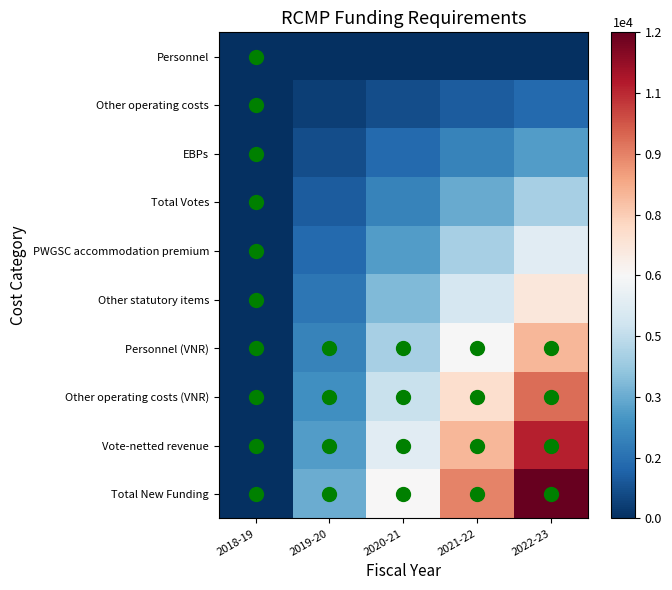

Reading left to right, list all the values displayed in this chart.

Personnel: 2018-19=0.0	2019-20=0.0	2020-21=0.0	2021-22=0.0	2022-23=0.0
Other operating costs: 2018-19=0.0	2019-20=340.0	2020-21=680.0	2021-22=1020.0	2022-23=1360.0
EBPs: 2018-19=0.0	2019-20=680.0	2020-21=1360.0	2021-22=2040.0	2022-23=2720.0
Total Votes: 2018-19=0.0	2019-20=1020.0	2020-21=2040.0	2021-22=3060.0	2022-23=4080.0
PWGSC accommodation premium: 2018-19=0.0	2019-20=1360.0	2020-21=2720.0	2021-22=4080.0	2022-23=5440.0
Other statutory items: 2018-19=0.0	2019-20=1700.0	2020-21=3400.0	2021-22=5100.0	2022-23=6800.0
Personnel (VNR): 2018-19=0.0	2019-20=2040.0	2020-21=4080.0	2021-22=6120.0	2022-23=8160.0
Other operating costs (VNR): 2018-19=0.0	2019-20=2380.0	2020-21=4760.0	2021-22=7140.0	2022-23=9520.0
Vote-netted revenue: 2018-19=0.0	2019-20=2720.0	2020-21=5440.0	2021-22=8160.0	2022-23=10880.0
Total New Funding: 2018-19=0.0	2019-20=3060.0	2020-21=6120.0	2021-22=9180.0	2022-23=12240.0